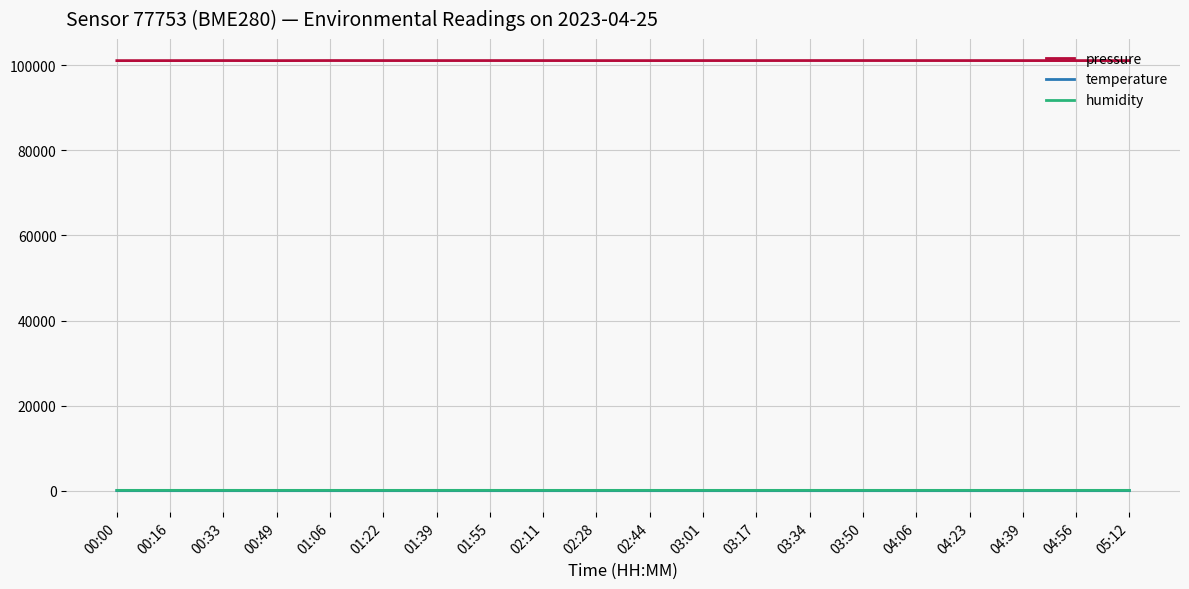

Which series has the largest total across all categories?

pressure